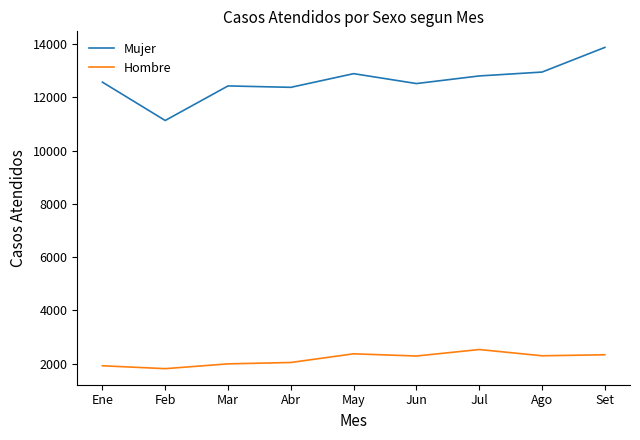

Does the chart display data point markers on the line(s)?

No